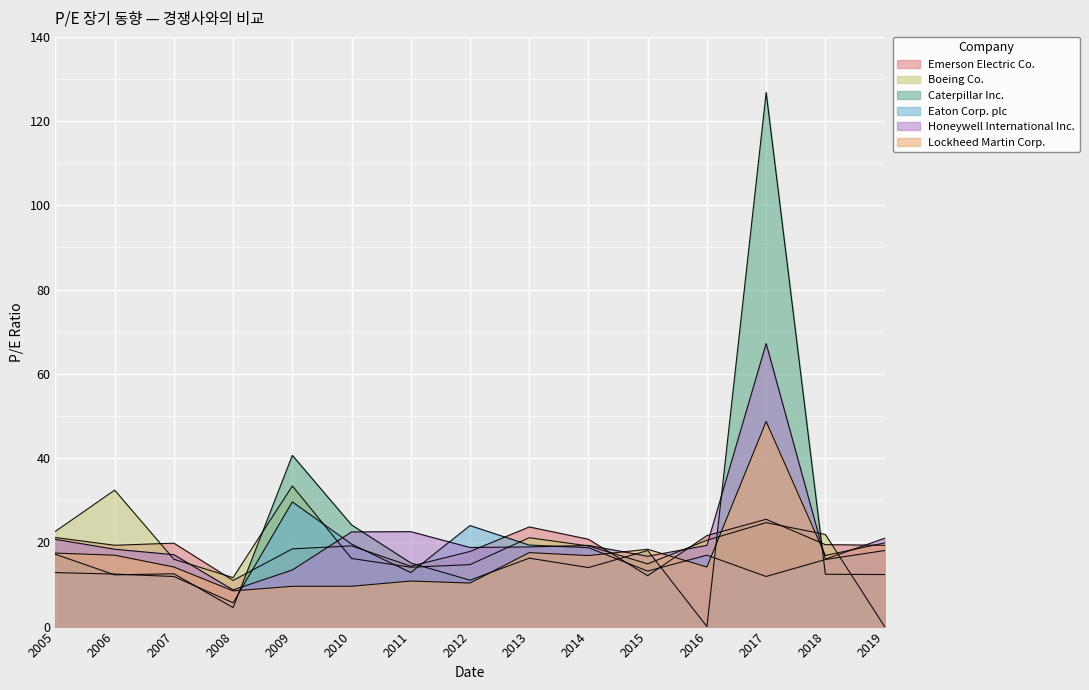

What is the total value across all series at 2015?

93.3